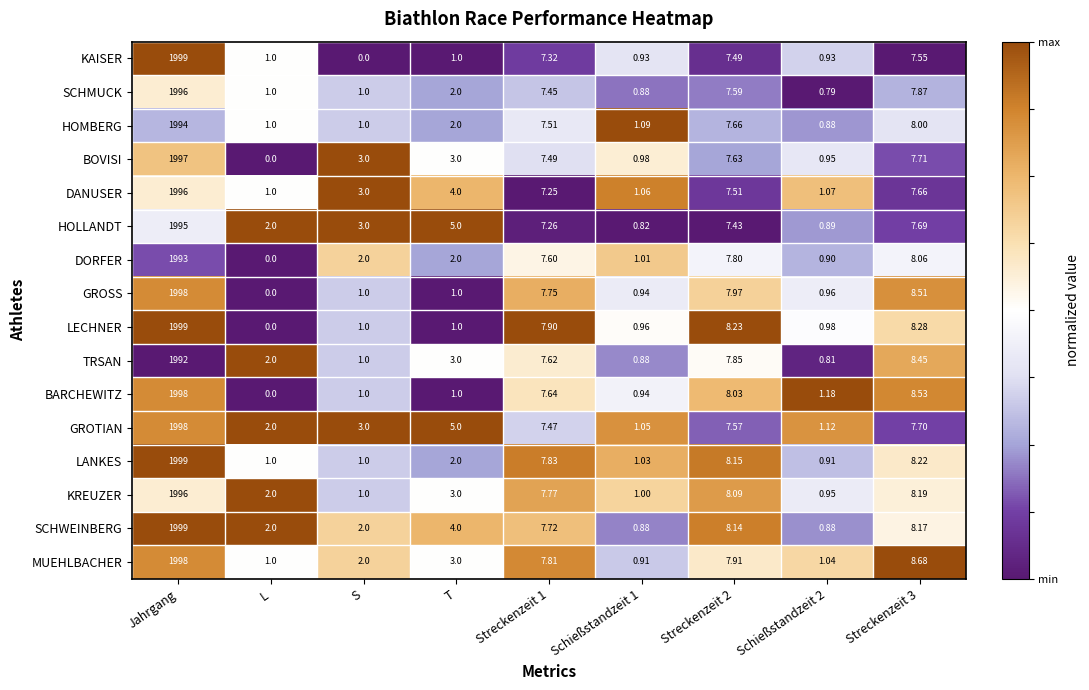

Which label corresponds to the largest value in the chart?

Jahrgang